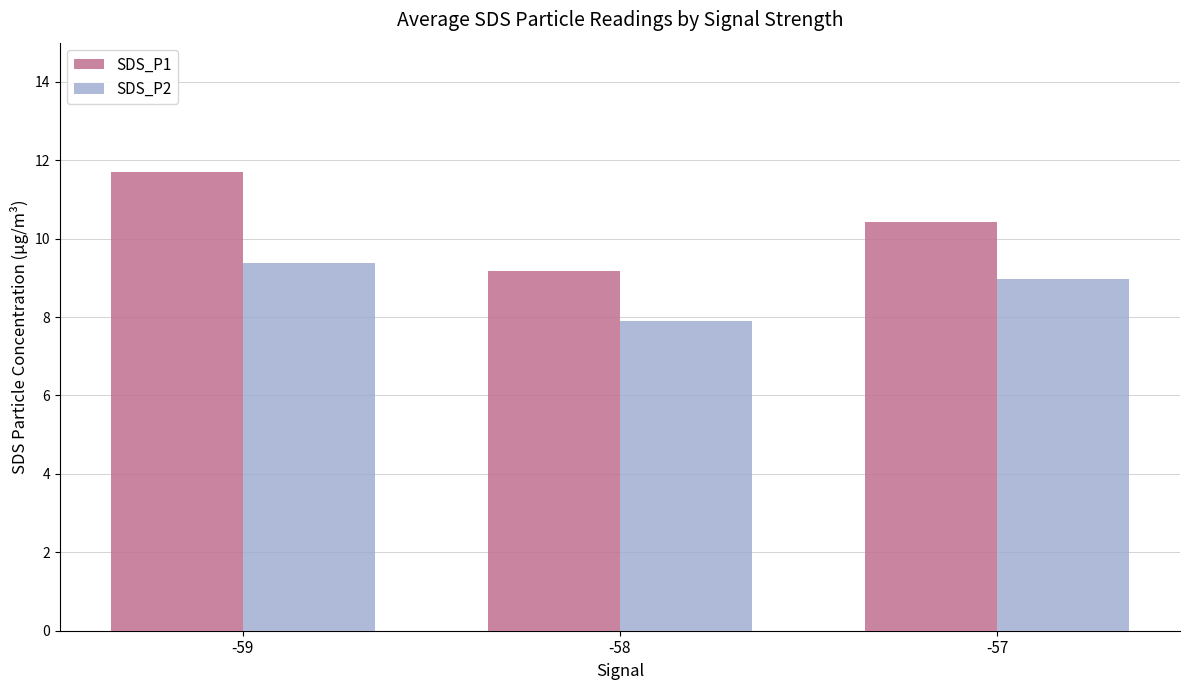

How many data points does each series have?

3